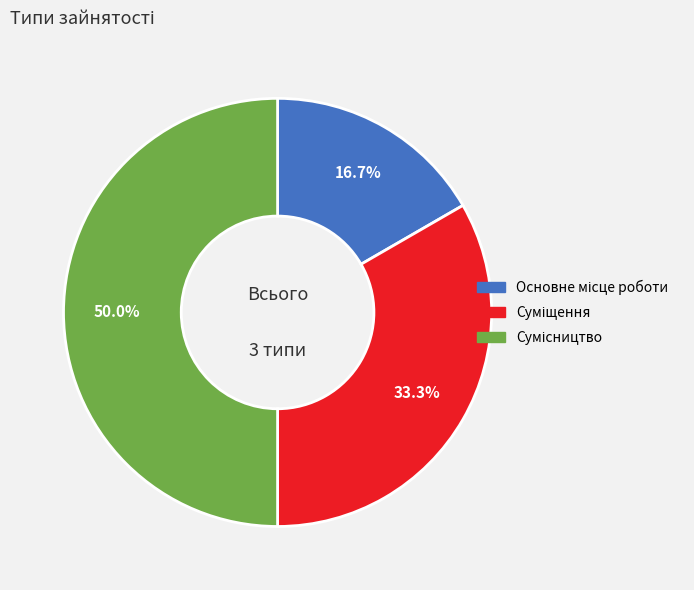

Which category has the smallest portion of the pie?

Основне місце роботи